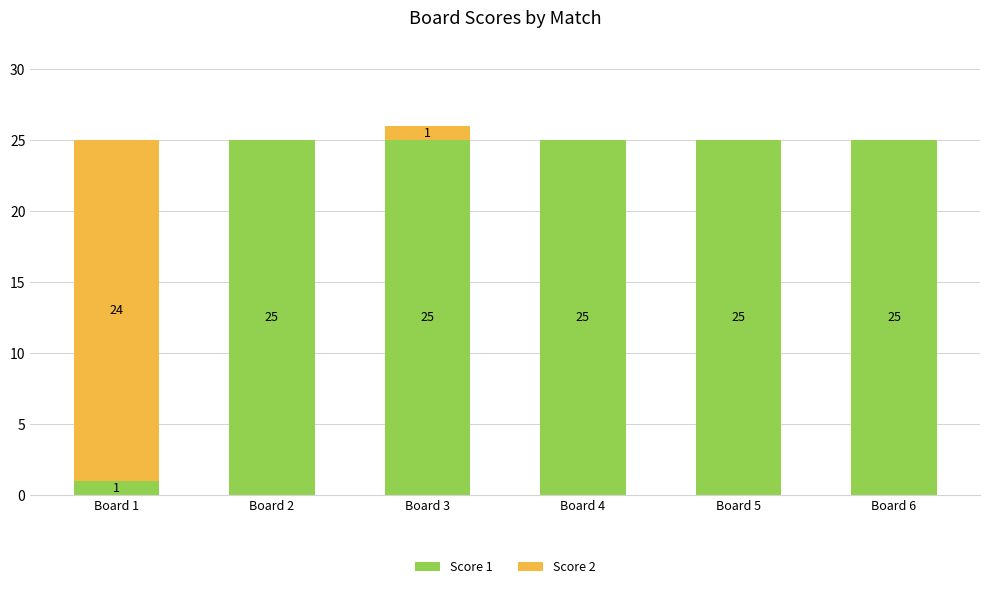

At which label is Score 1 closest to 13?

Board 1